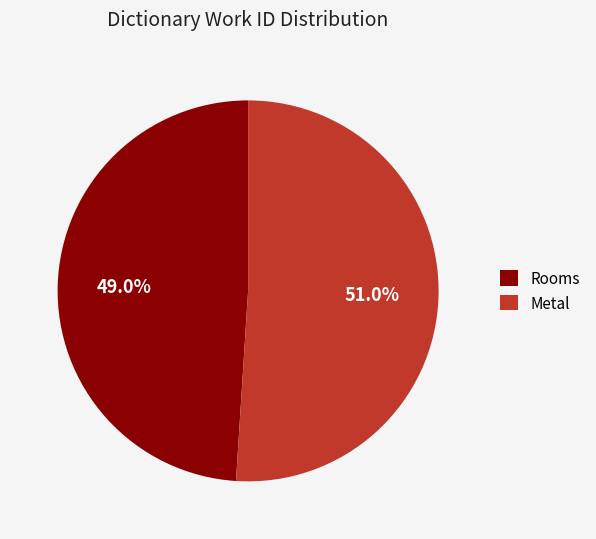

To the nearest percent, what portion does Metal represent?

51%